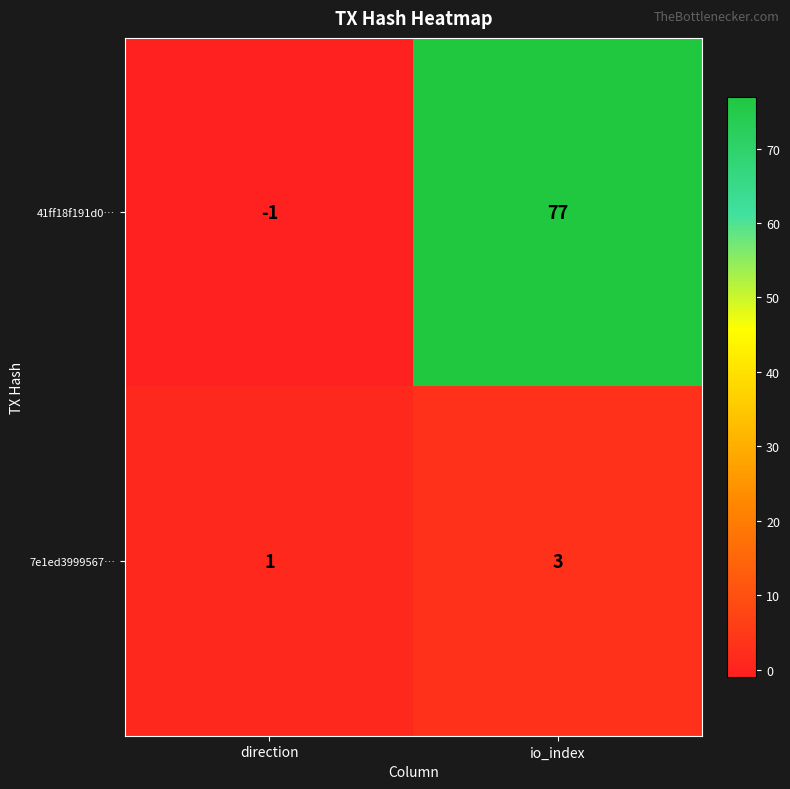

What is the sum of the 41ff18f191d0… values at direction and io_index?

76